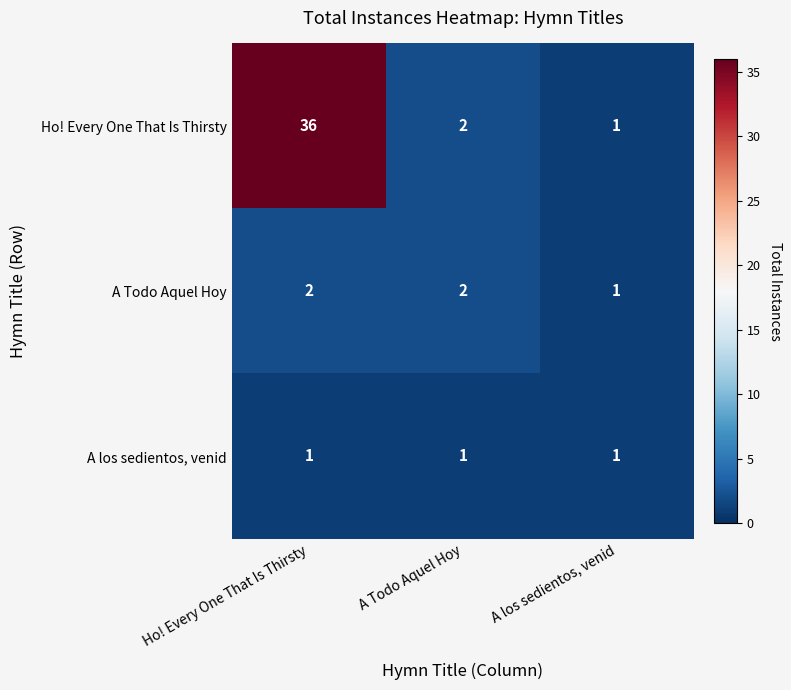

Reading right to left, what are all the values shown in this chart?

Ho! Every One That Is Thirsty: A los sedientos, venid=1	A Todo Aquel Hoy=2	Ho! Every One That Is Thirsty=36
A Todo Aquel Hoy: A los sedientos, venid=1	A Todo Aquel Hoy=2	Ho! Every One That Is Thirsty=2
A los sedientos, venid: A los sedientos, venid=1	A Todo Aquel Hoy=1	Ho! Every One That Is Thirsty=1